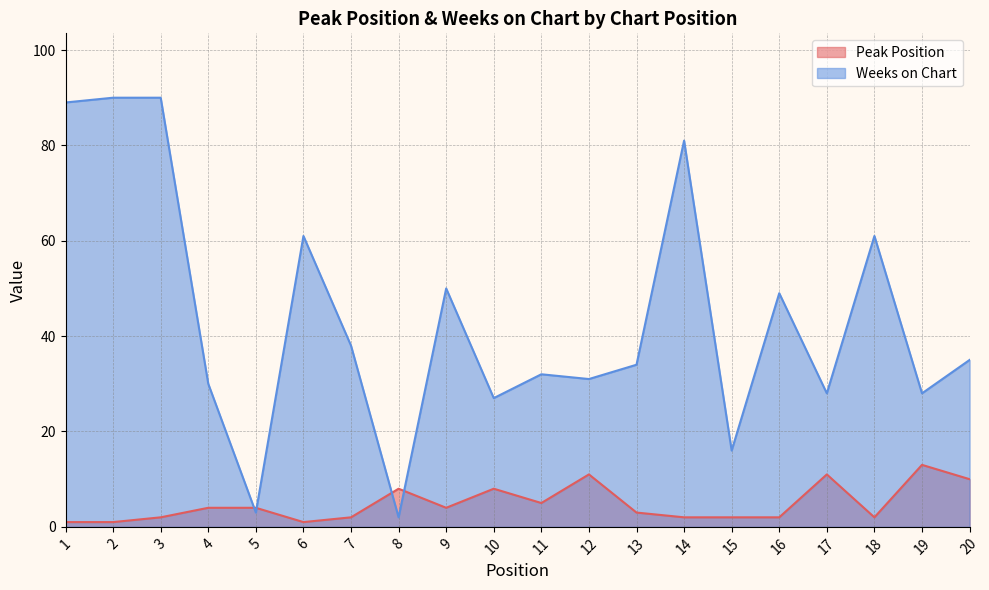

How many data points does each series have?

20